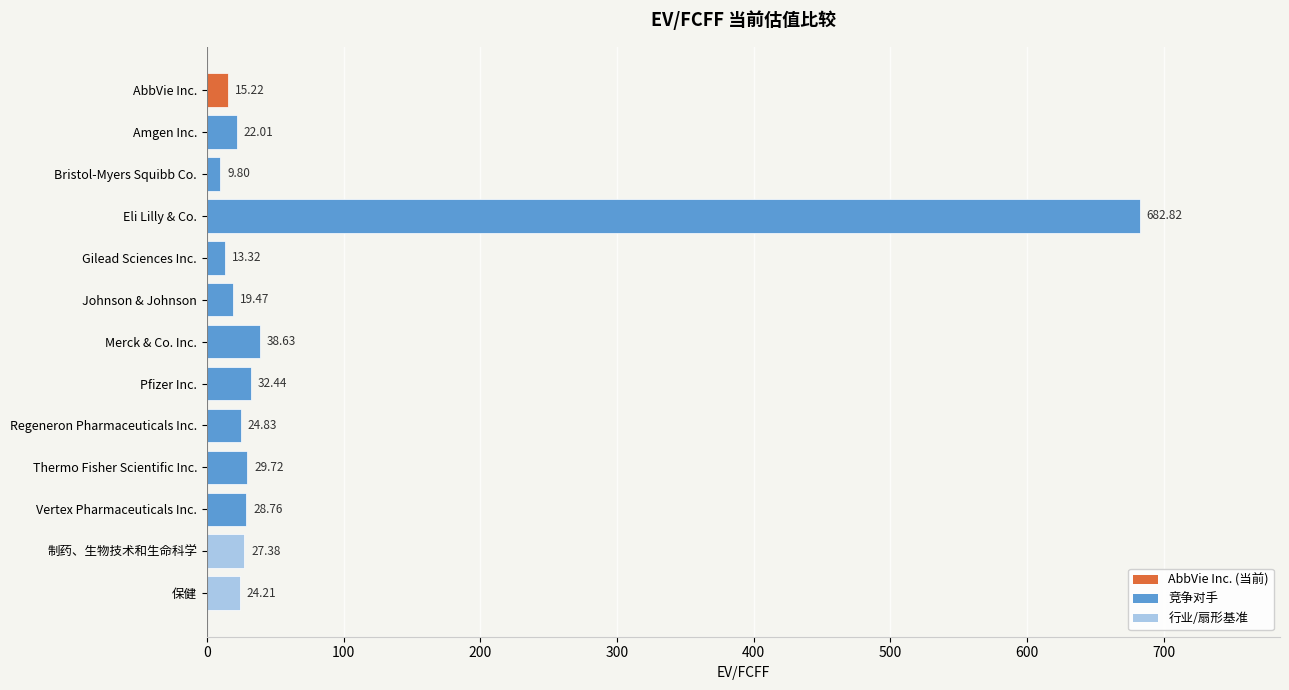

What is the label of the 10th bar from the bottom?

Eli Lilly & Co.